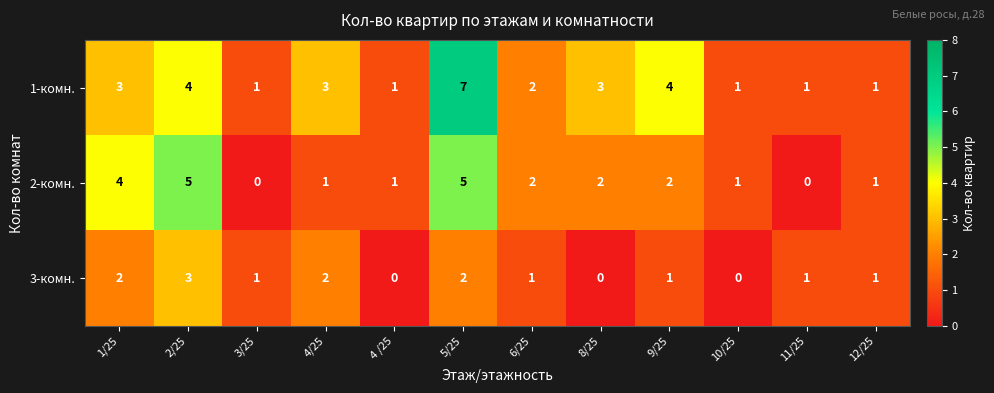

True or false: 3-комн. has a value of 1 at 5/25.

False